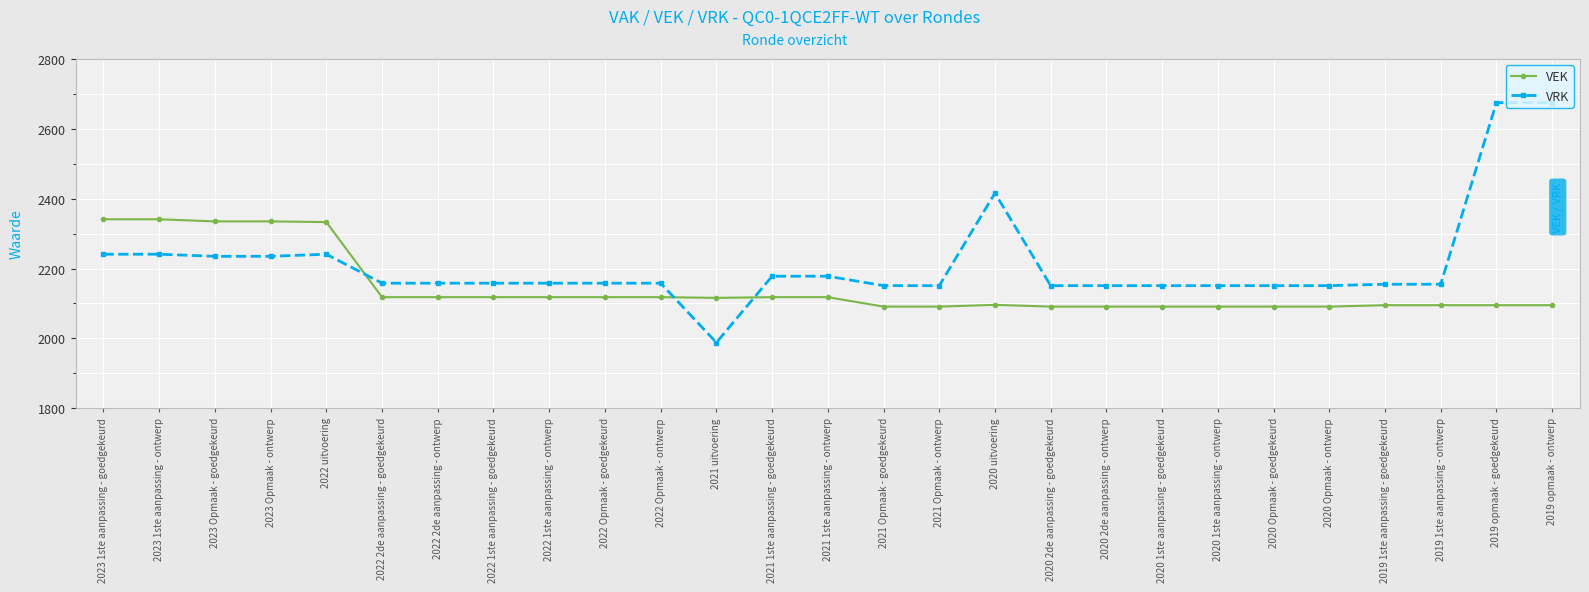

The VEK series shows 2091 at 2020 Opmaak - goedgekeurd. True or false?

True